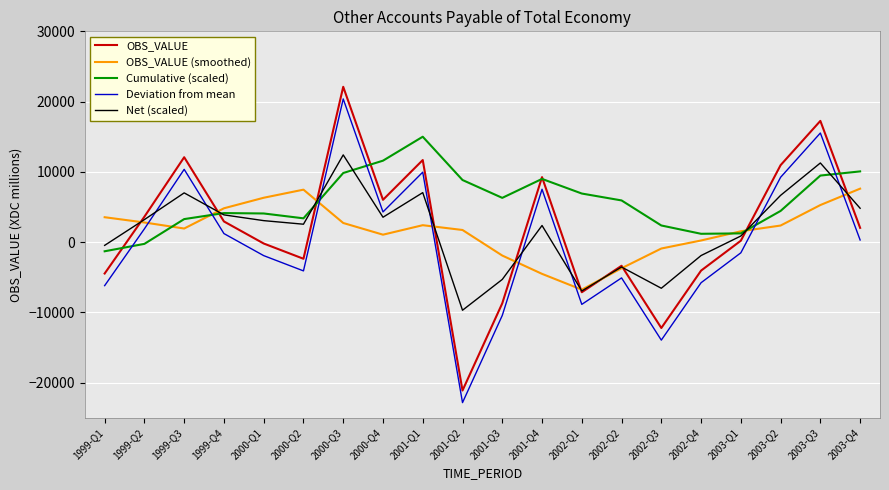

The OBS_VALUE series shows 10953.0 at 2003-Q2. True or false?

True